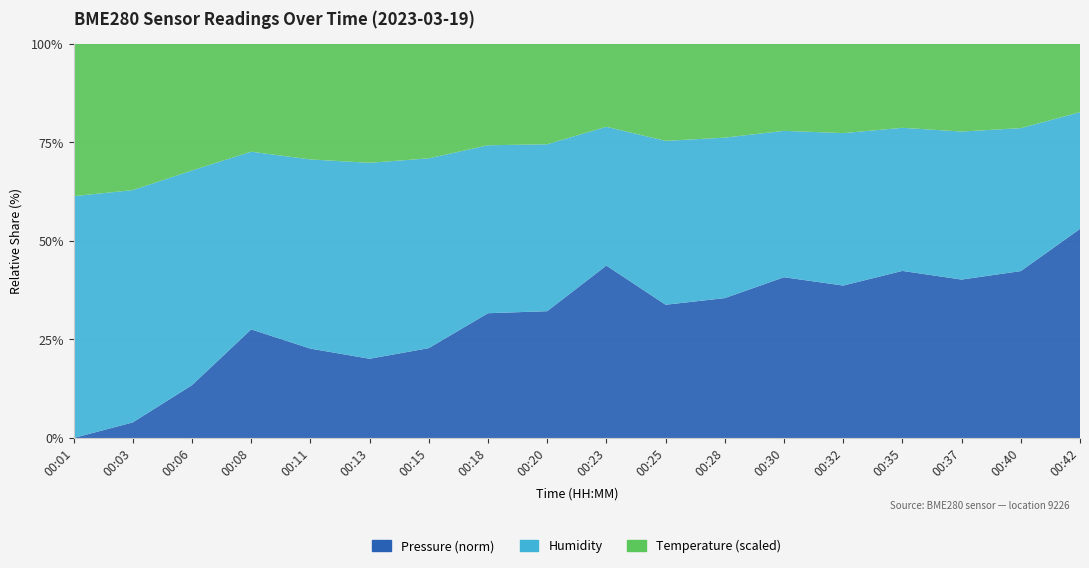

Reading left to right, what are all the values shown in this chart?

pressure: 94852.5	94854.2	94859.0	94868.2	94864.6	94862.9	94864.8	94871.7	94872.1	94884.7	94873.7	94875.3	94880.9	94878.7	94883.0	94880.2	94882.9	94899.2
humidity: 53.7	53.8	56.2	54.9	54.6	54.9	55.2	55.2	55.2	55.4	55.7	56.0	55.4	56.0	55.9	55.4	55.7	55.8
temperature: 11.3	11.3	11.1	11.1	11.2	11.1	11.1	11.1	11.1	11.1	11.0	10.9	11.0	11.0	11.0	11.0	11.0	10.9